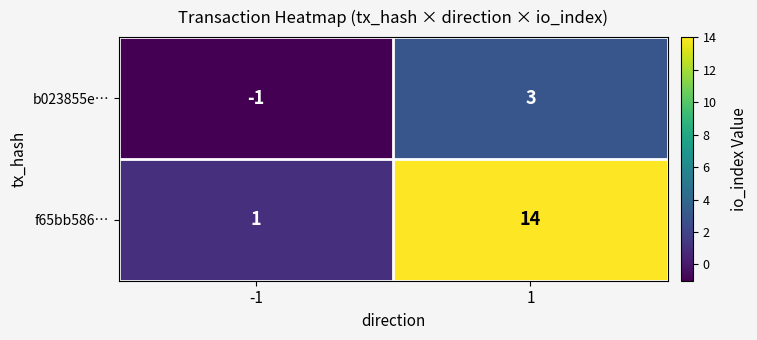

The b023855e… series shows -1 at -1. True or false?

True